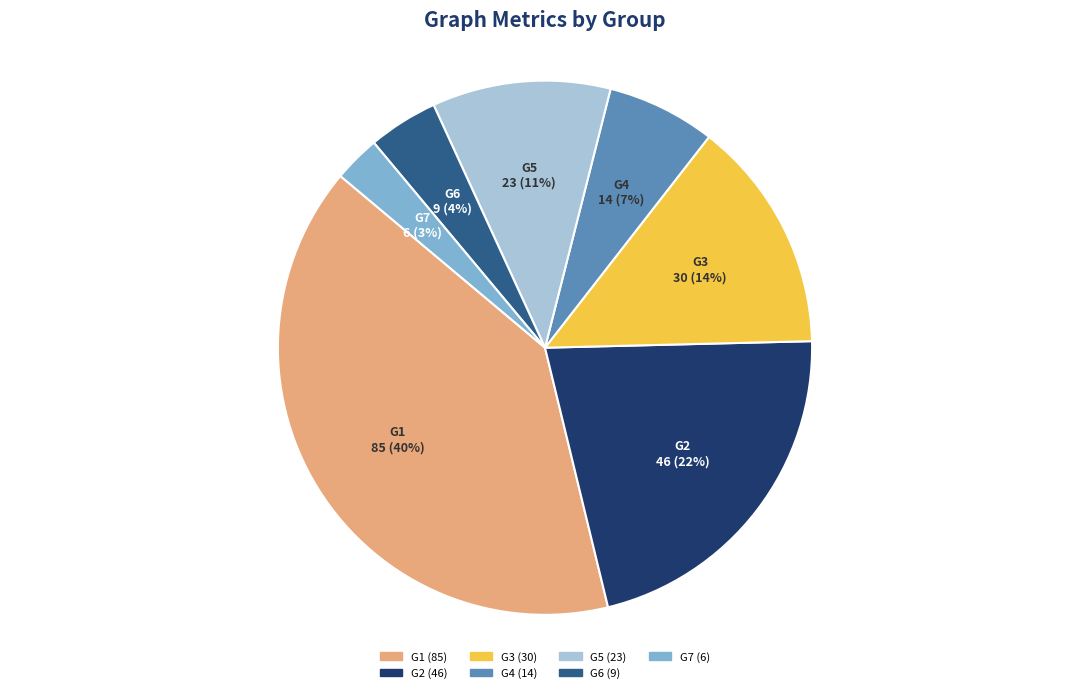

Which category has the smallest portion of the pie?

G7